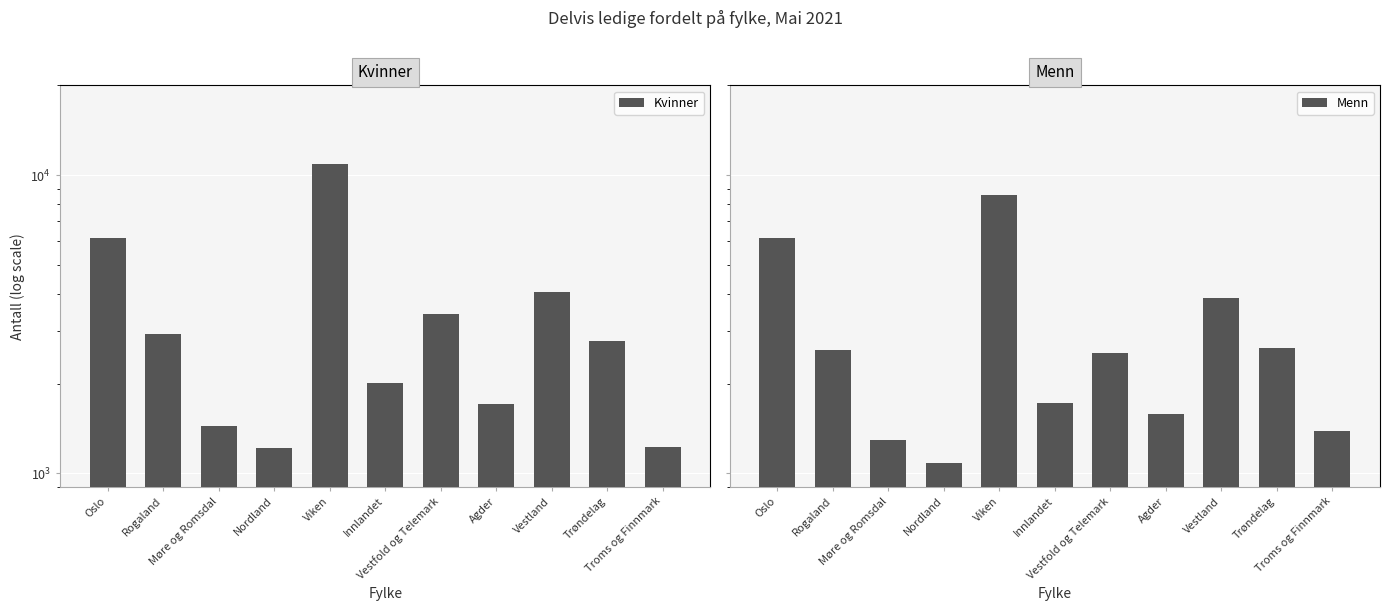

What is the difference between the second highest and second lowest values in the Menn series?

4846